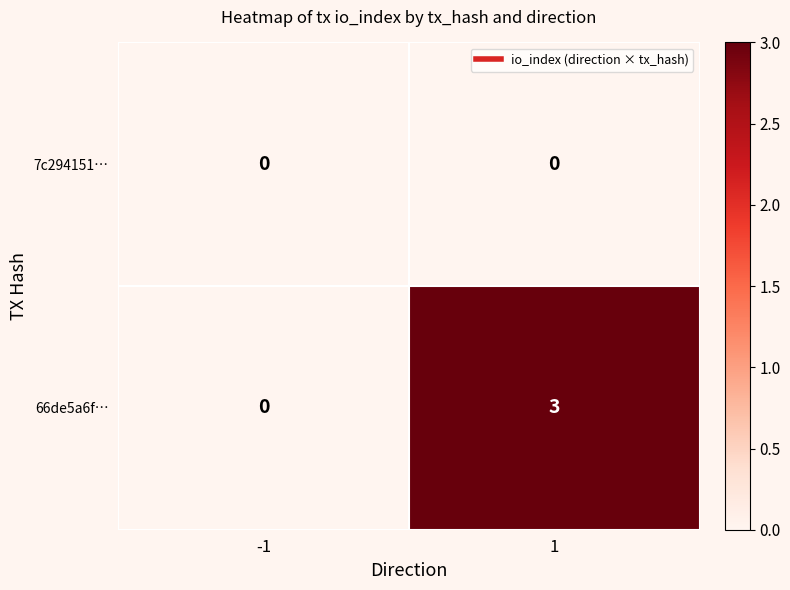

What is the total value across all series at 1?

3